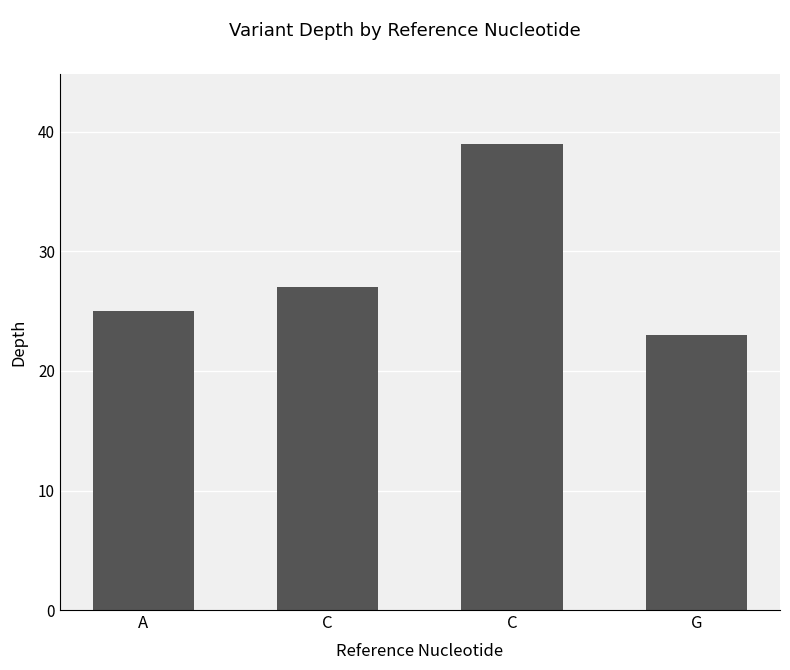

How many bars are there in total?

4